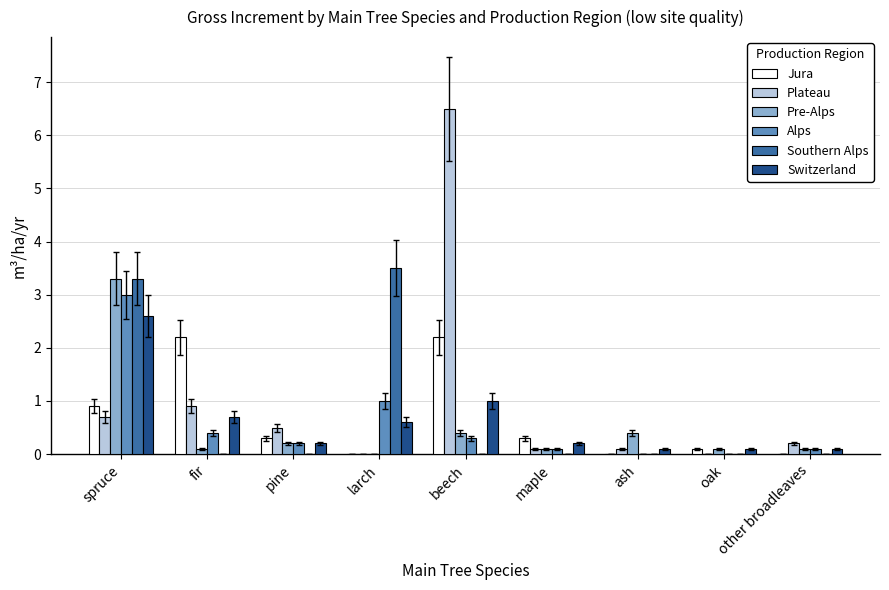

Reading left to right, extract all data points from this chart.

Jura: 0.9	2.2	0.3	0.0	2.2	0.3	0.0	0.1	0.0
Plateau: 0.7	0.9	0.5	0.0	6.5	0.1	0.1	0.0	0.2
Pre-Alps: 3.3	0.1	0.2	0.0	0.4	0.1	0.4	0.1	0.1
Alps: 3.0	0.4	0.2	1.0	0.3	0.1	0.0	0.0	0.1
Southern Alps: 3.3	0.0	0.0	3.5	0.0	0.0	0.0	0.0	0.0
Switzerland: 2.6	0.7	0.2	0.6	1.0	0.2	0.1	0.1	0.1